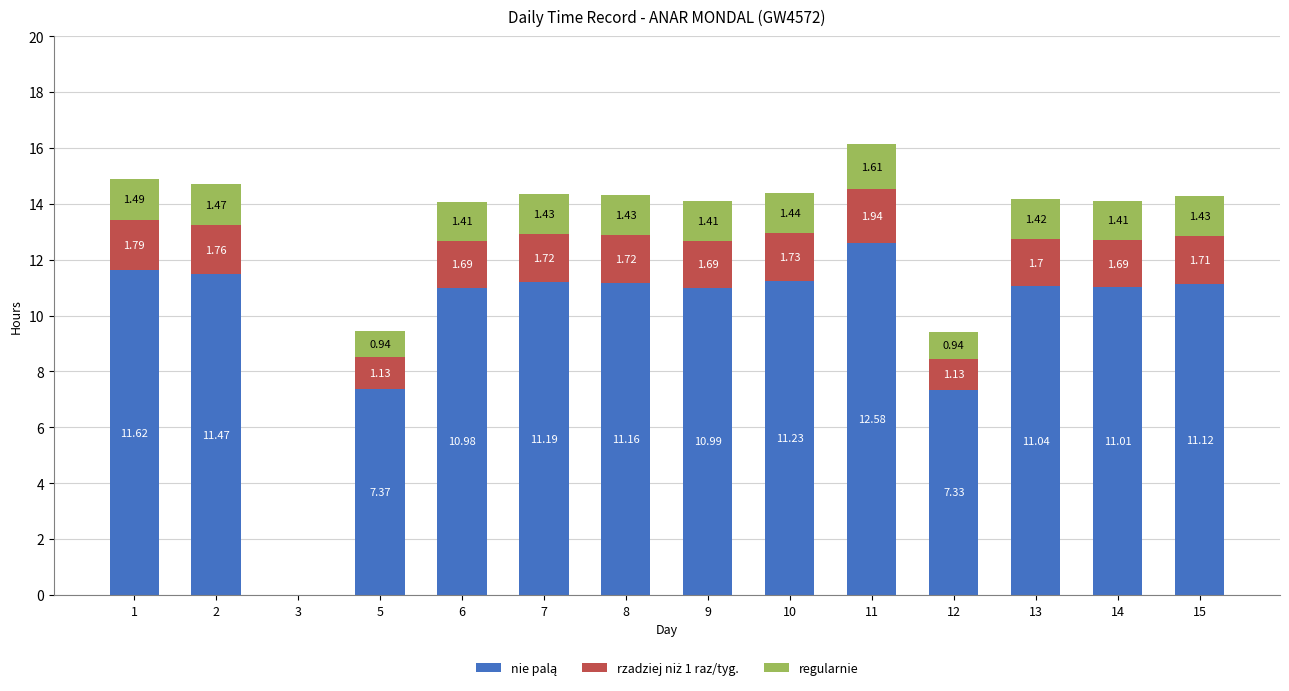

What is the total value across all series at 14?

14.1